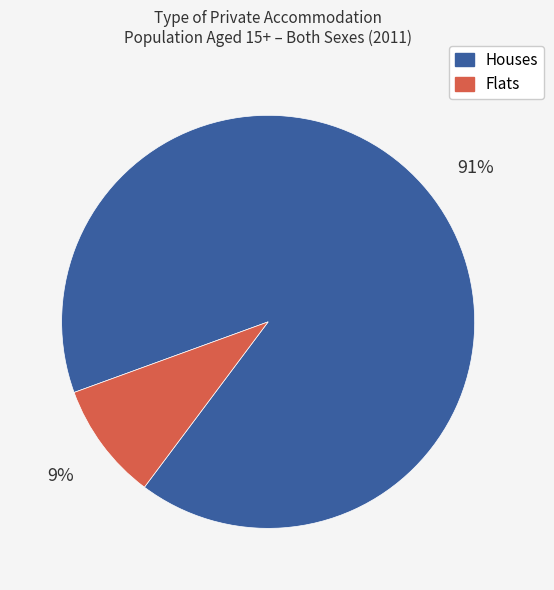

To the nearest percent, what is the average slice percentage?

50%